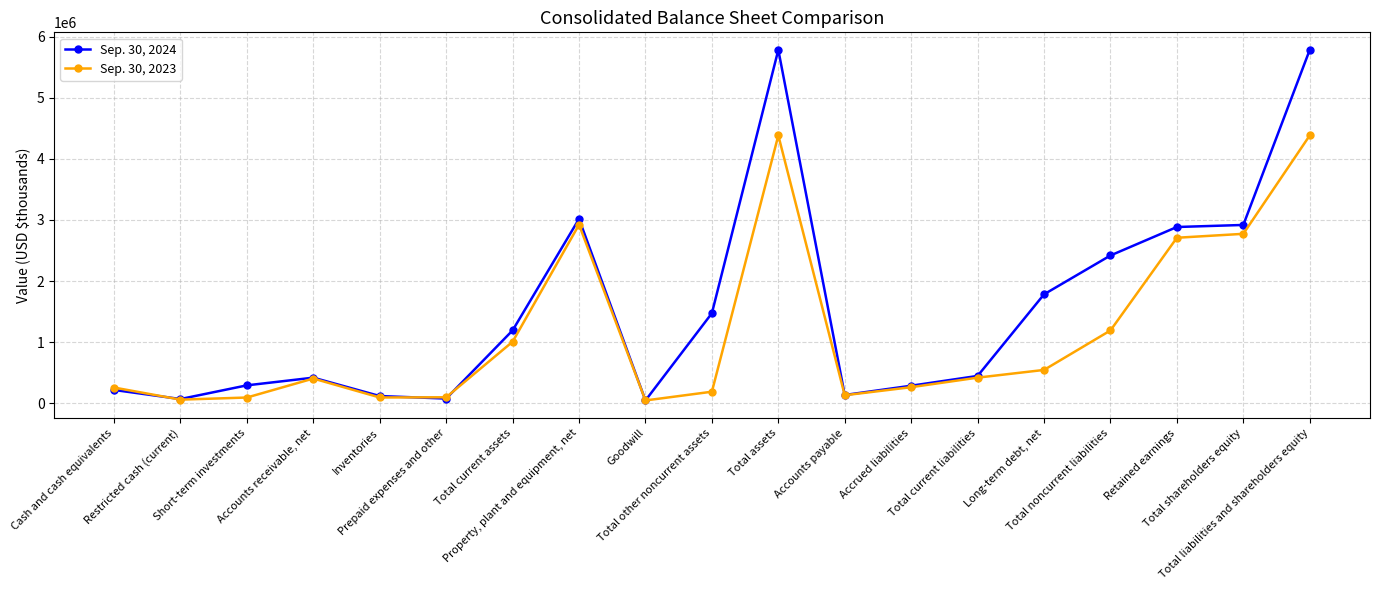

What is the greatest value displayed?

5781898